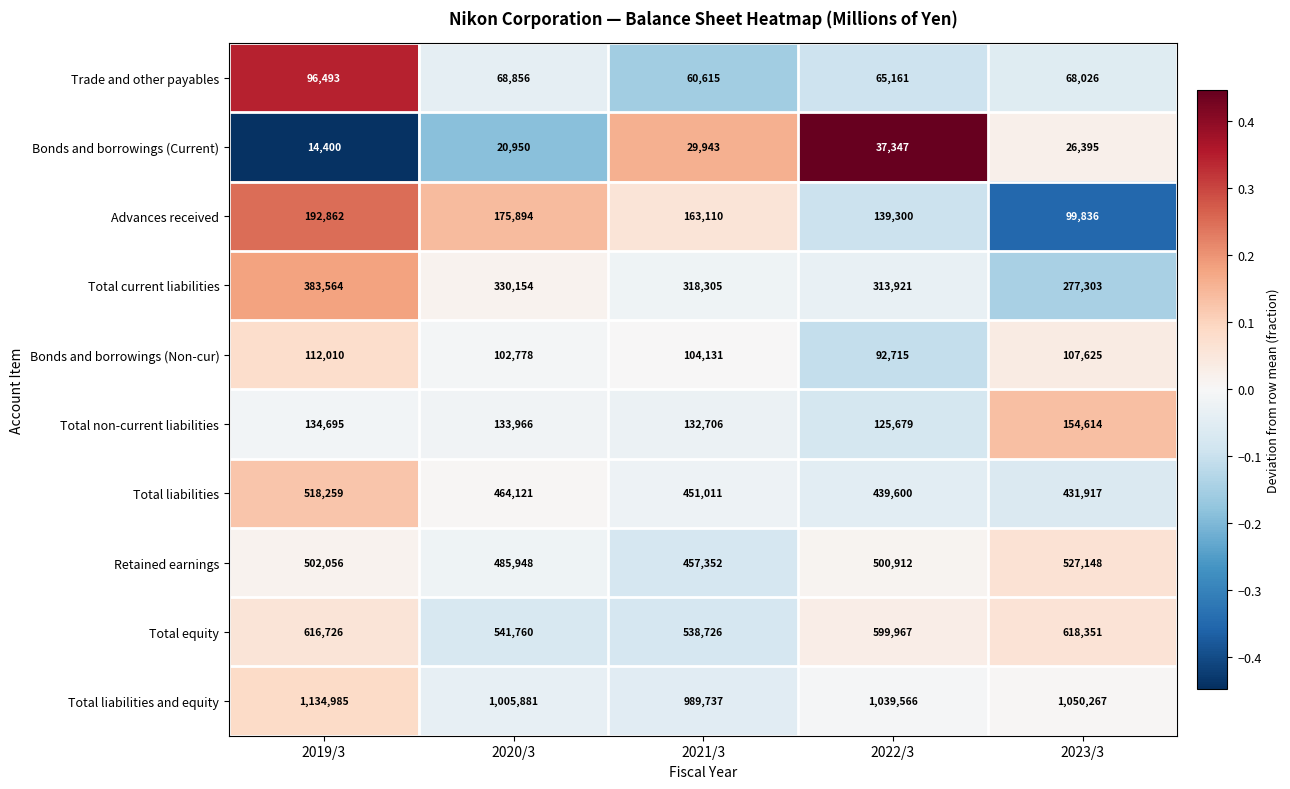

What is the difference between the second highest and minimum values in the Total liabilities and equity series?

60530